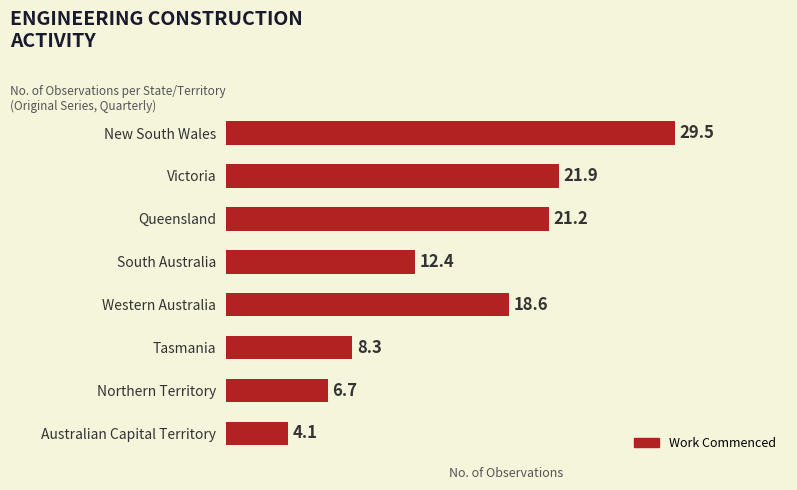

Is it true that the value at Australian Capital Territory is 1.6?

False